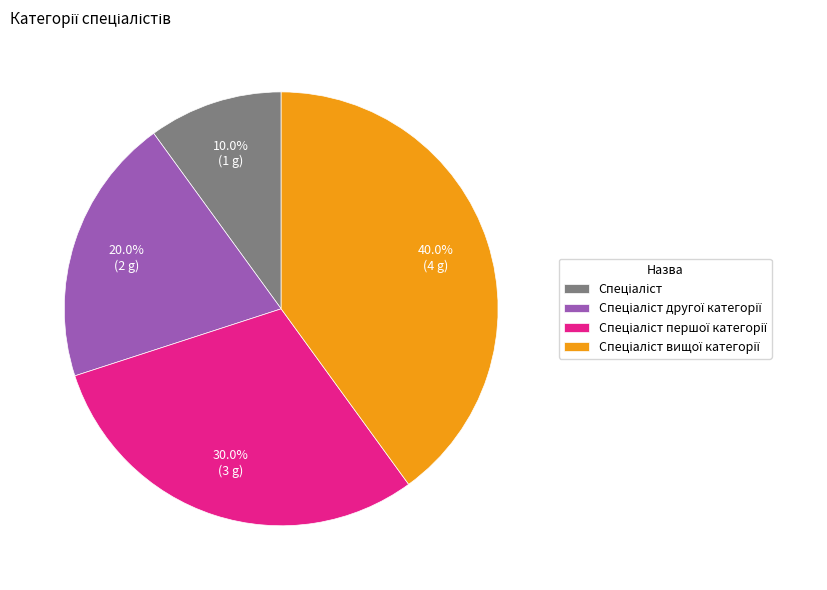

Is there a majority slice in this chart?

No